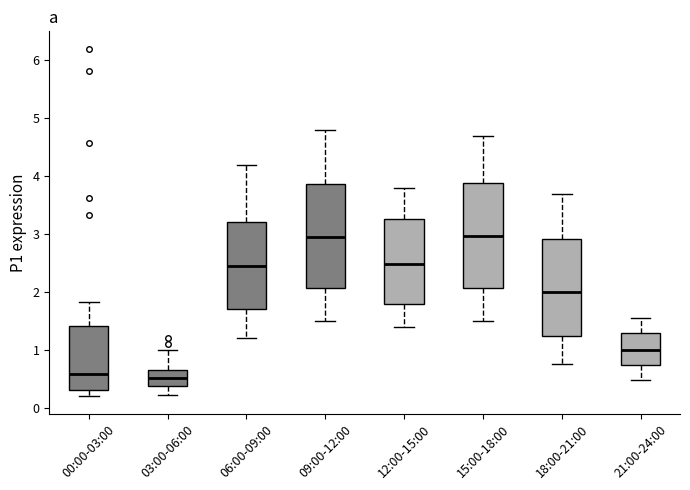

Reading left to right, transcribe this box plot: for each box, give where its median line is, the range the box spans, and where its two whiskers end, as read against the y-axis. The values are not printed on the chart, so give them approximately, as read against the axis.

00:00-03:00: median 0.6, box 0.3 to 1.4, whiskers 0.2 to 1.8
03:00-06:00: median 0.5, box 0.4 to 0.7, whiskers 0.2 to 1.0
06:00-09:00: median 2.5, box 1.7 to 3.2, whiskers 1.2 to 4.2
09:00-12:00: median 3.0, box 2.1 to 3.9, whiskers 1.5 to 4.8
12:00-15:00: median 2.5, box 1.8 to 3.3, whiskers 1.4 to 3.8
15:00-18:00: median 3.0, box 2.1 to 3.9, whiskers 1.5 to 4.7
18:00-21:00: median 2.0, box 1.2 to 2.9, whiskers 0.8 to 3.7
21:00-24:00: median 1.0, box 0.7 to 1.3, whiskers 0.5 to 1.6